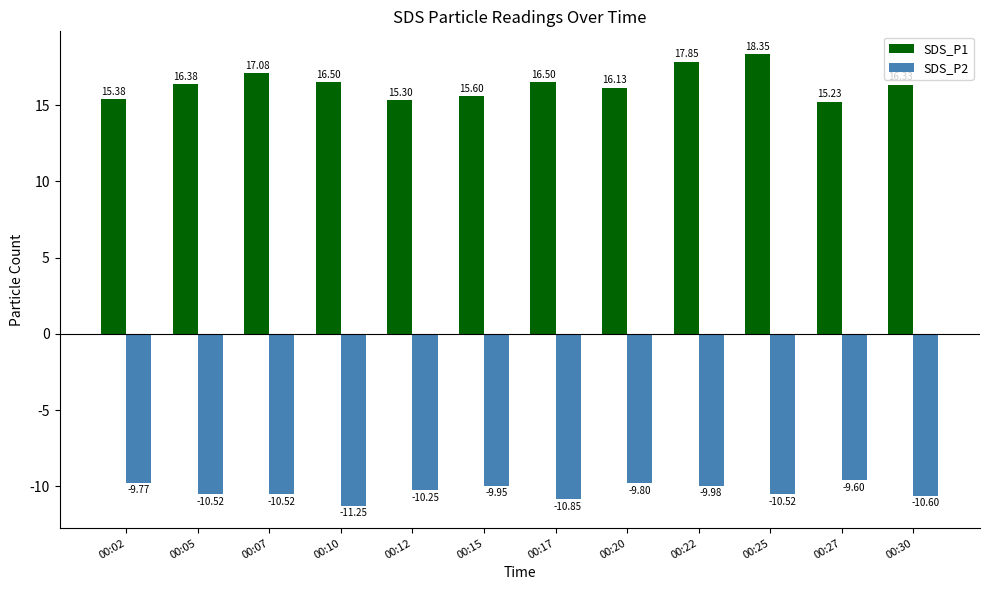

What is the highest value of the SDS_P1 series?

18.4